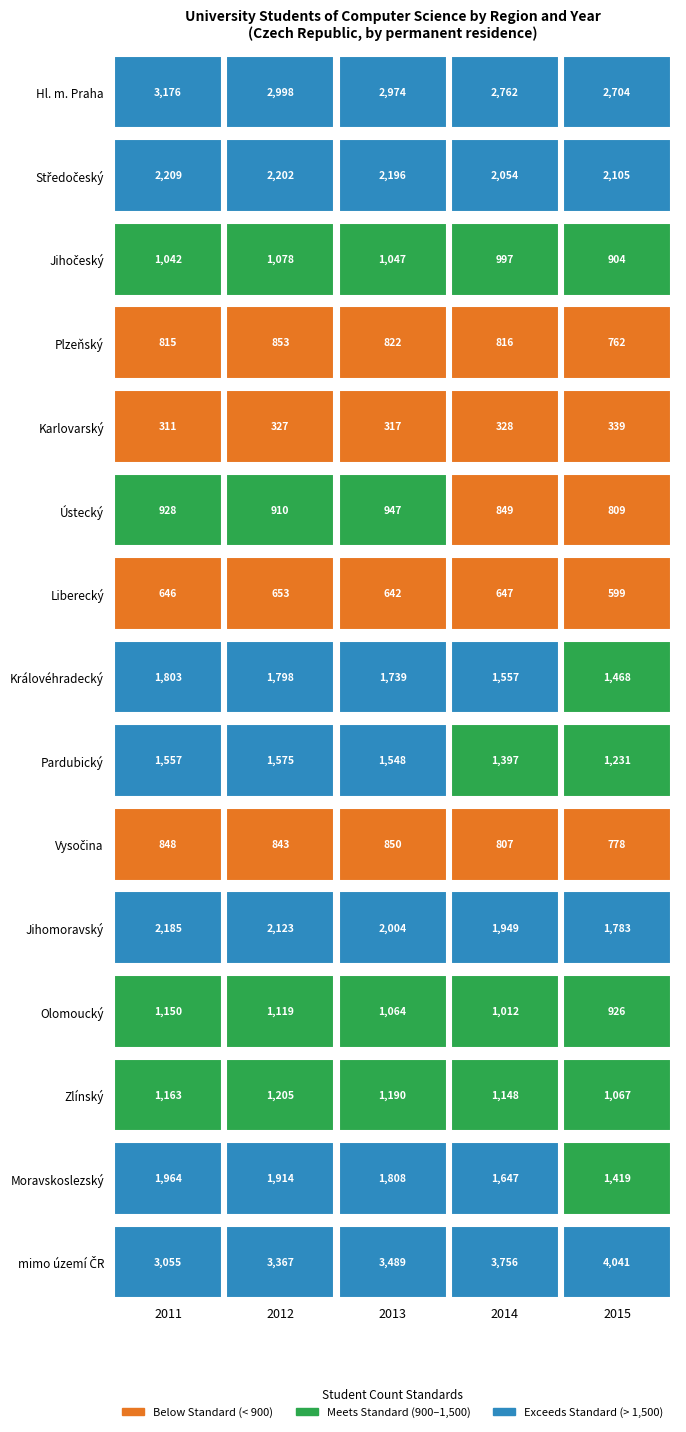

What is the smallest value displayed?

311